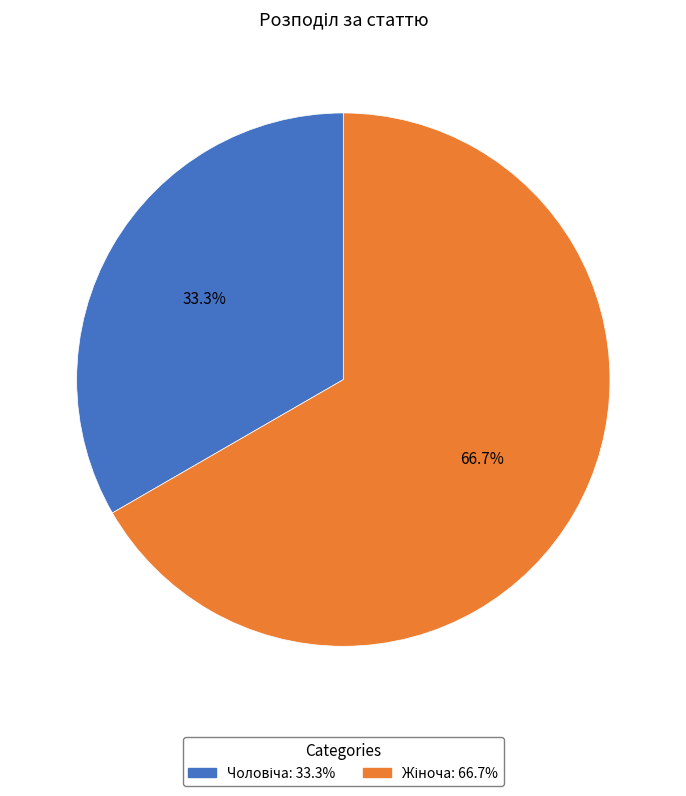

Does any single category account for the majority?

Yes